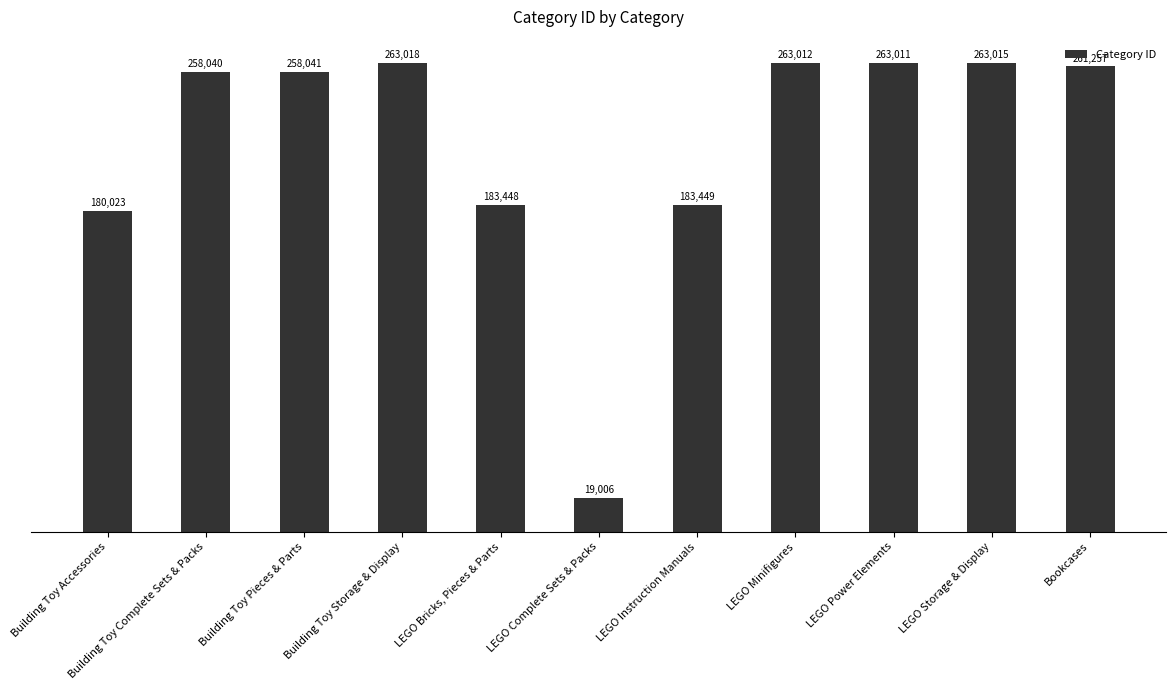

What is the average value?

217756